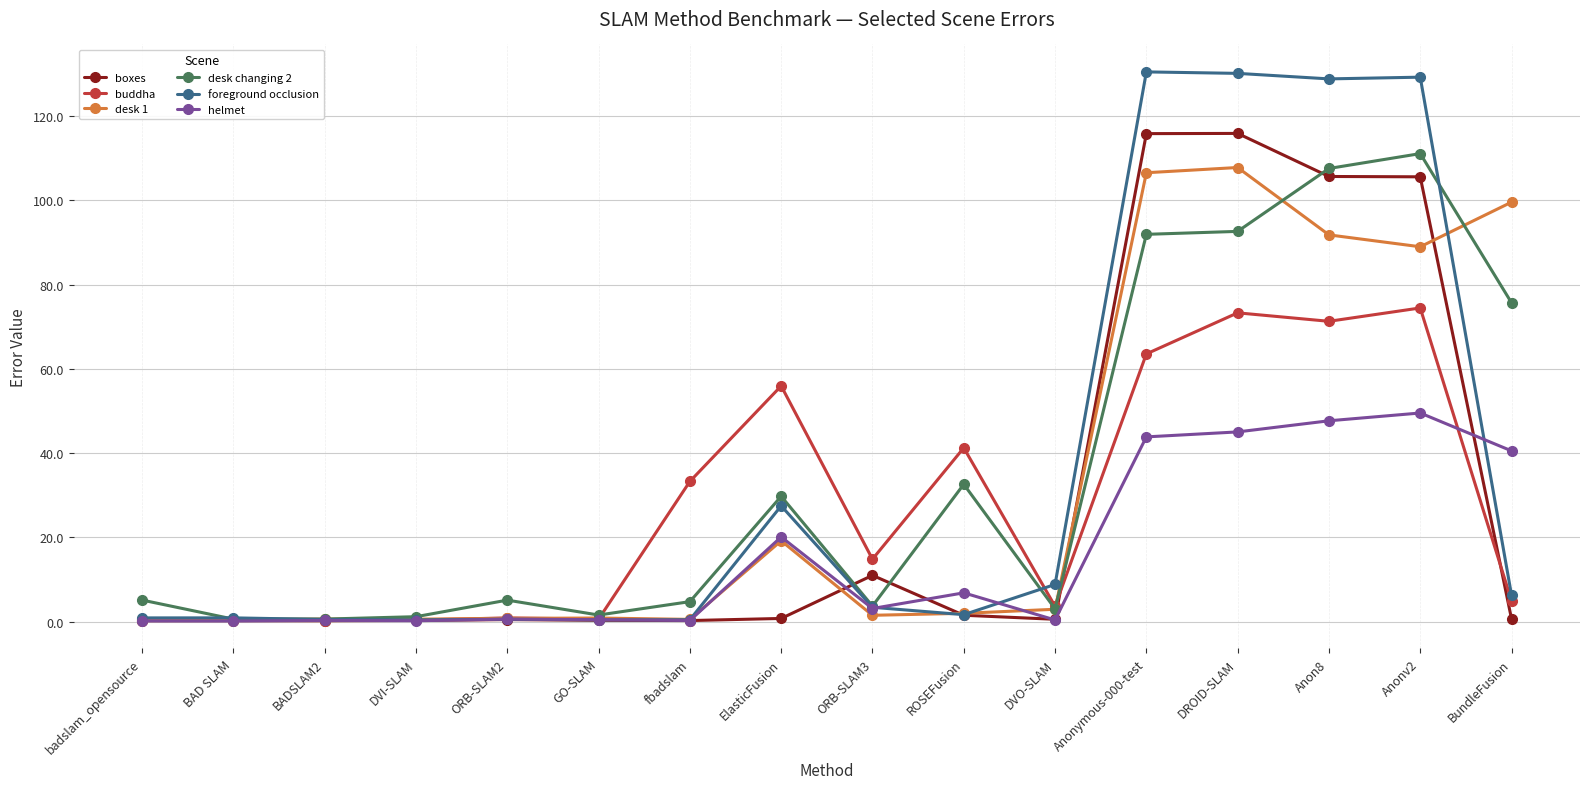

Where does the buddha series first go above 14?

fbadslam